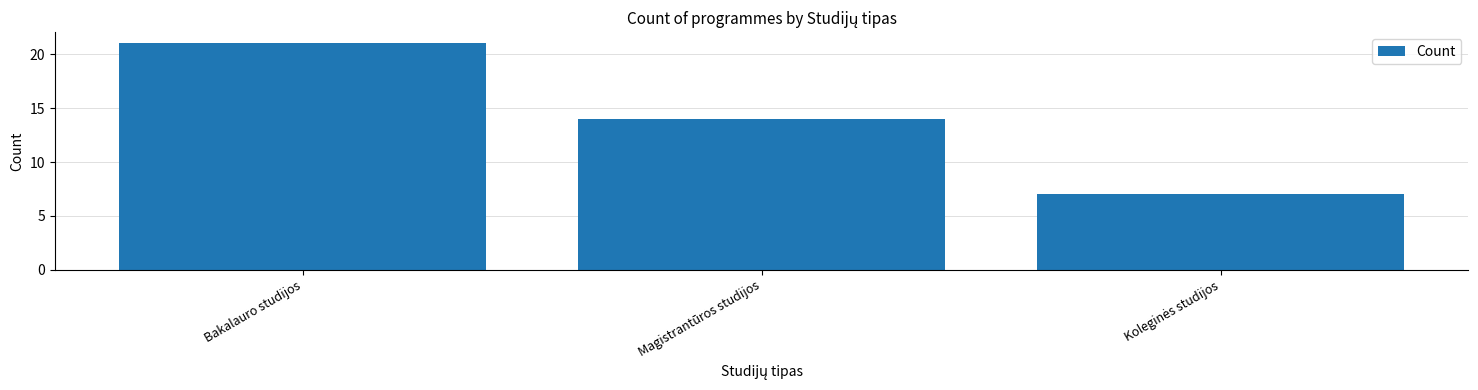

What is the average value?

14